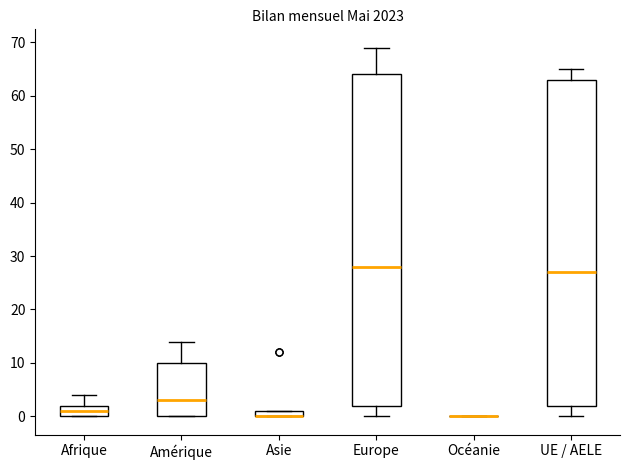

Which box is the tallest, from its lower edge to its upper edge?

Europe